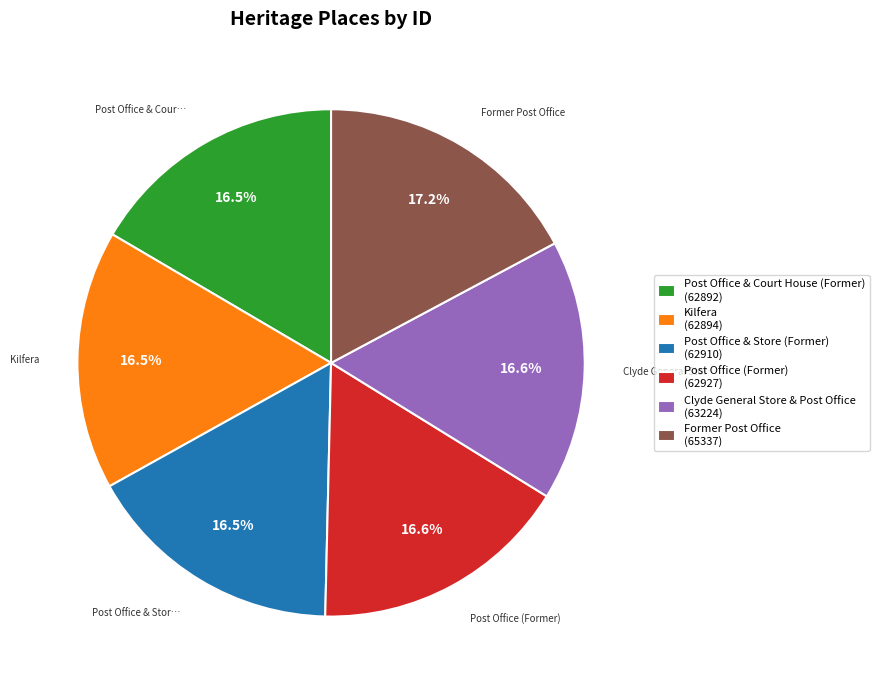

How many segments does this pie chart have?

6